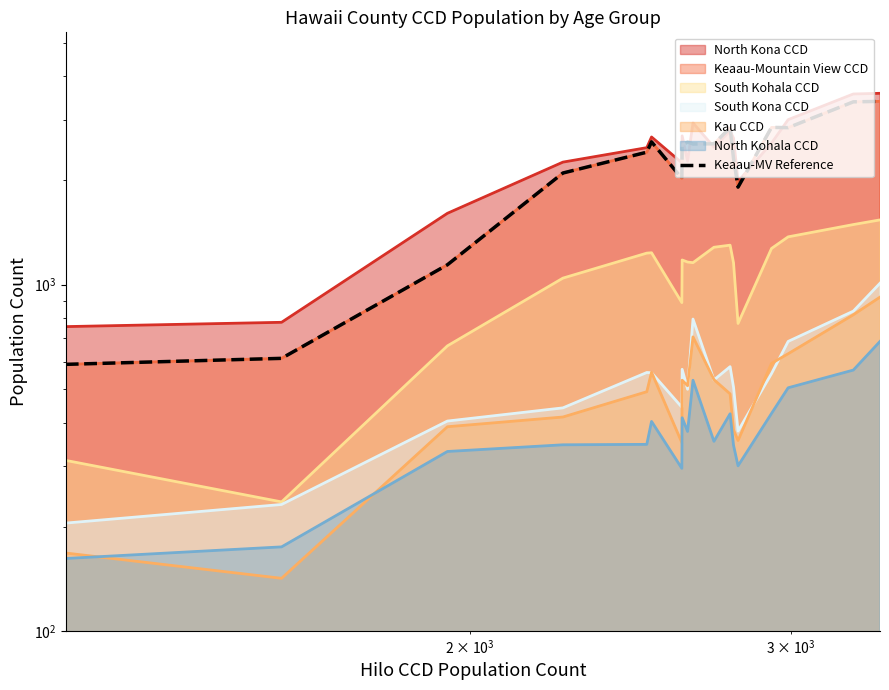

Reading right to left, extract all data points from this chart.

3385	3374	2842	2847	1914	2317	2839	2553	2549	2582	2533	2029	2586	2414	2102	1142	613	589